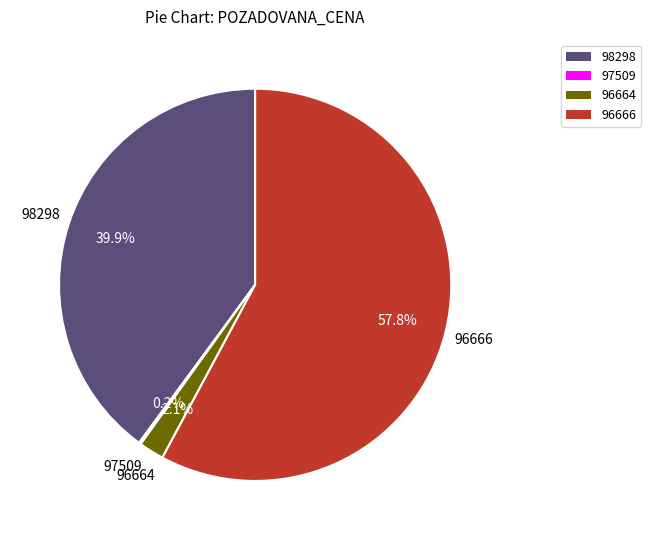

Does 96666 account for over 50% of the chart?

Yes